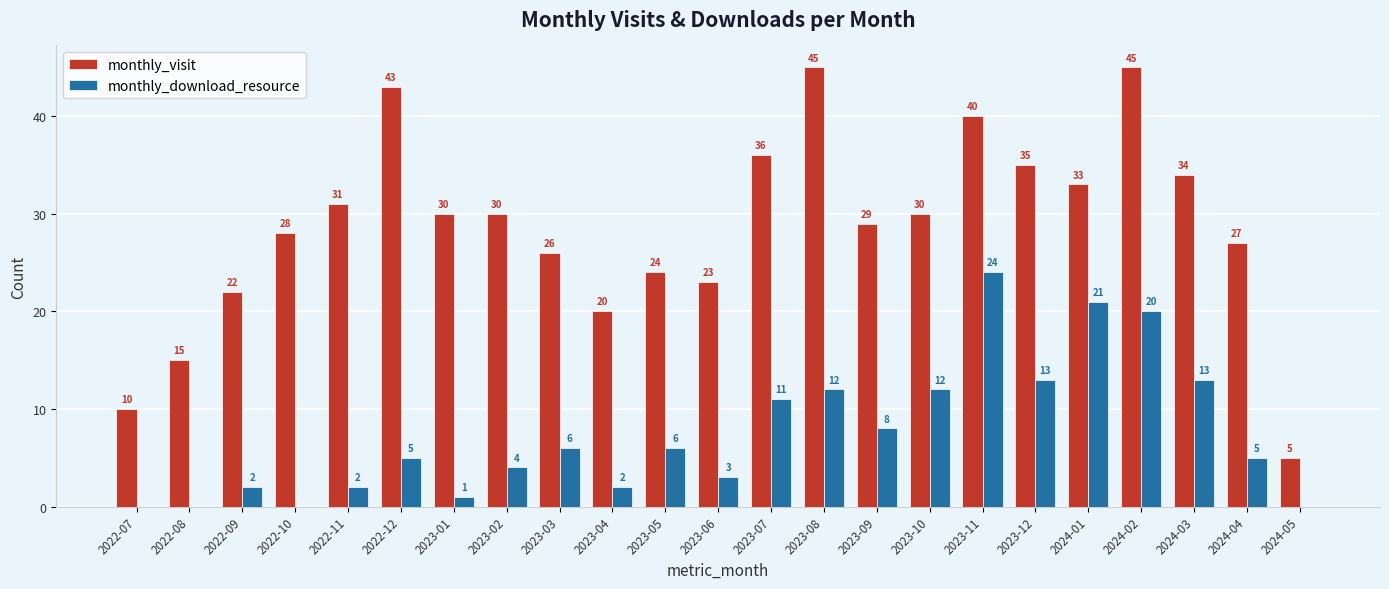

What value does the monthly_visit series have at 2022-11, to the nearest 10?

30